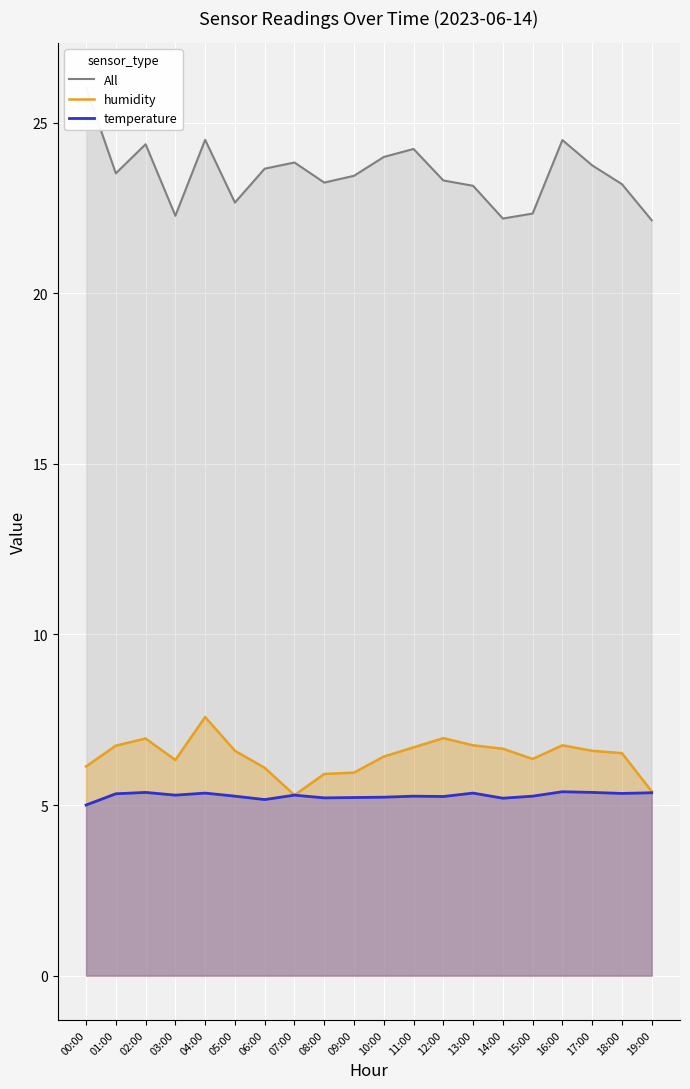

True or false: humidity has more than 0 interior local peaks.

True